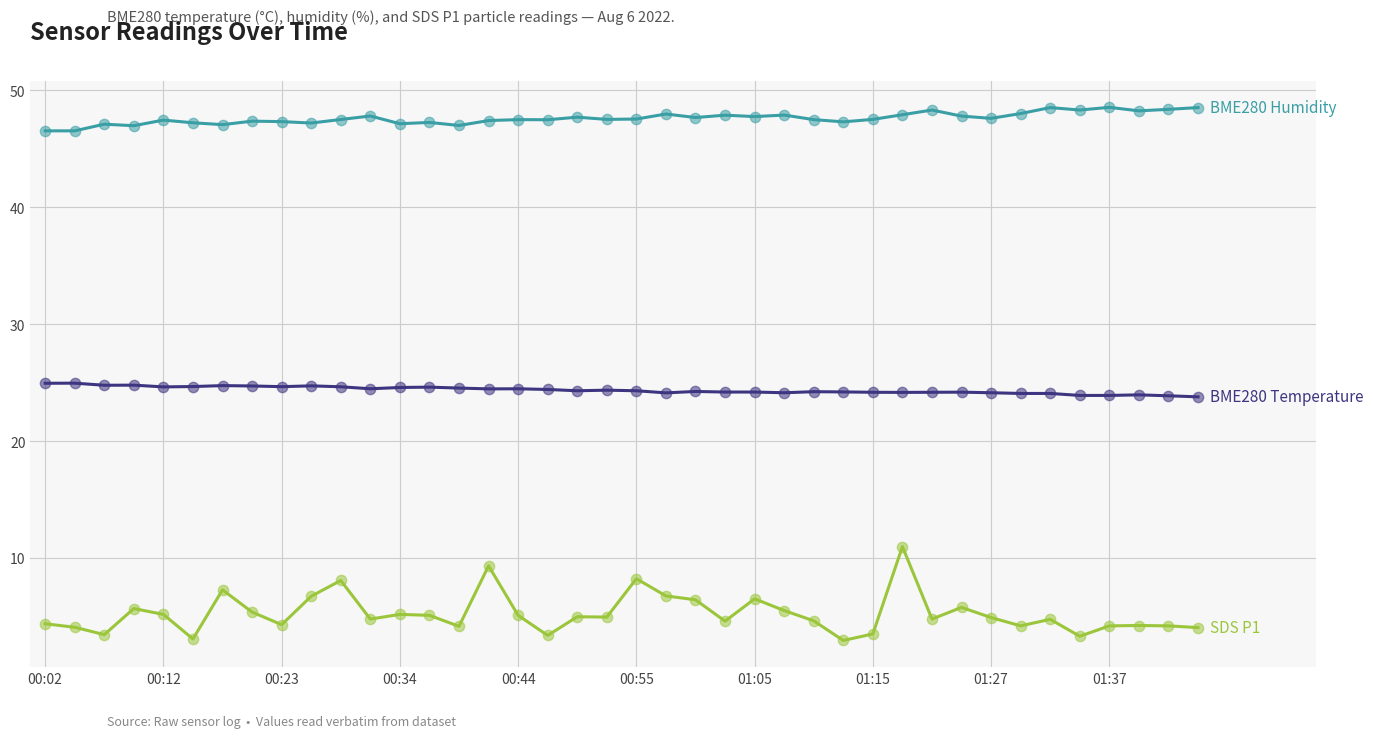

What is the minimum value shown in the chart?

3.0